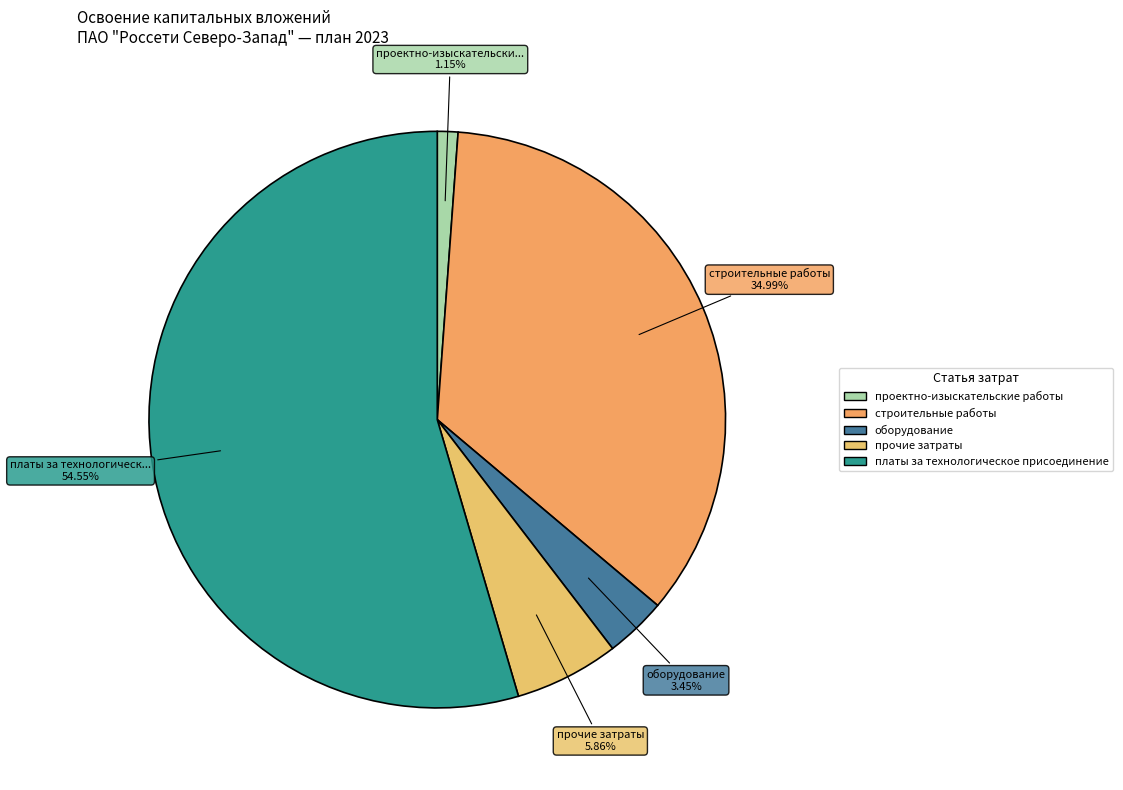

To the nearest percent, what is the difference between the largest and smallest slice percentages?

53%